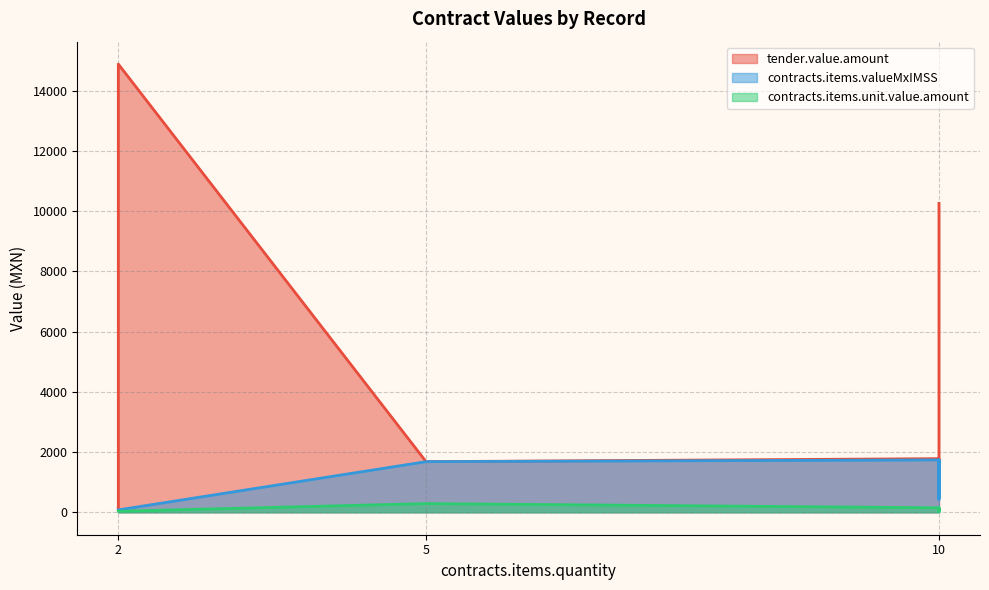

The contracts.items.valueMxIMSS series shows 1030.3 at 10446066. True or false?

False